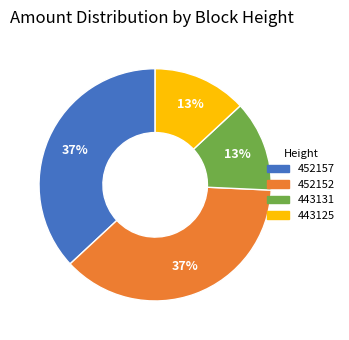

To the nearest percent, what is the average slice percentage?

25%